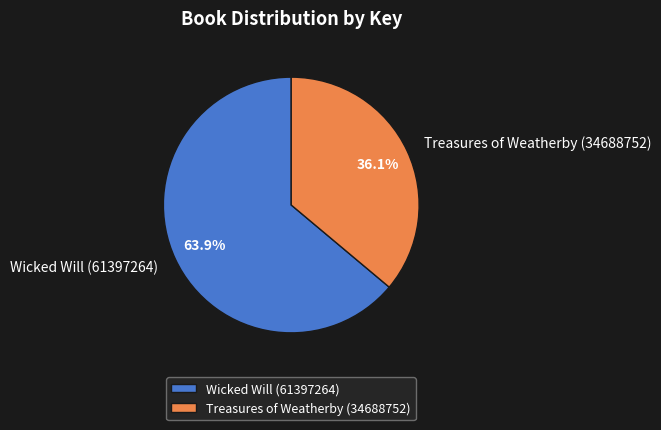

What is the total percentage of Wicked Will (61397264) and Treasures of Weatherby (34688752)?

100.0%